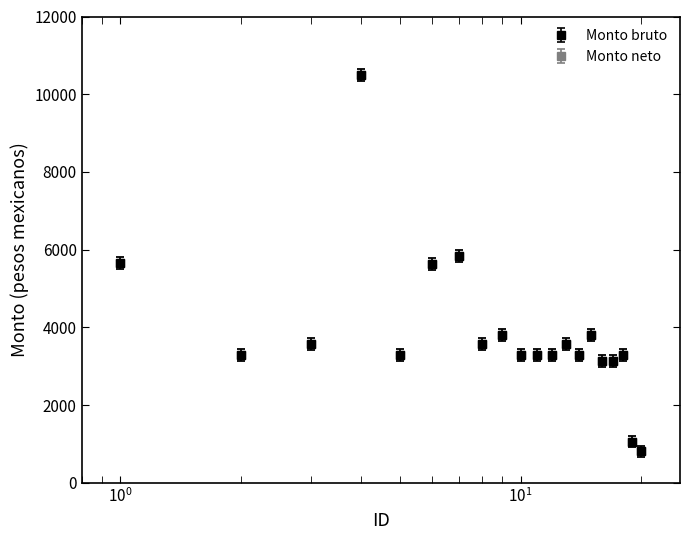

Does the chart have visible grid lines?

No